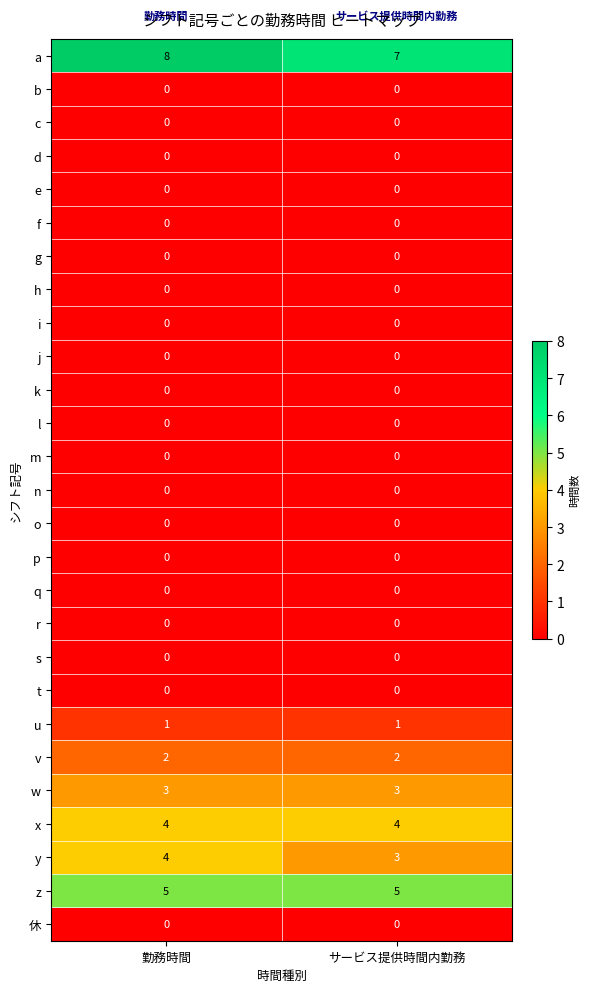

Which series has the largest total across all categories?

a